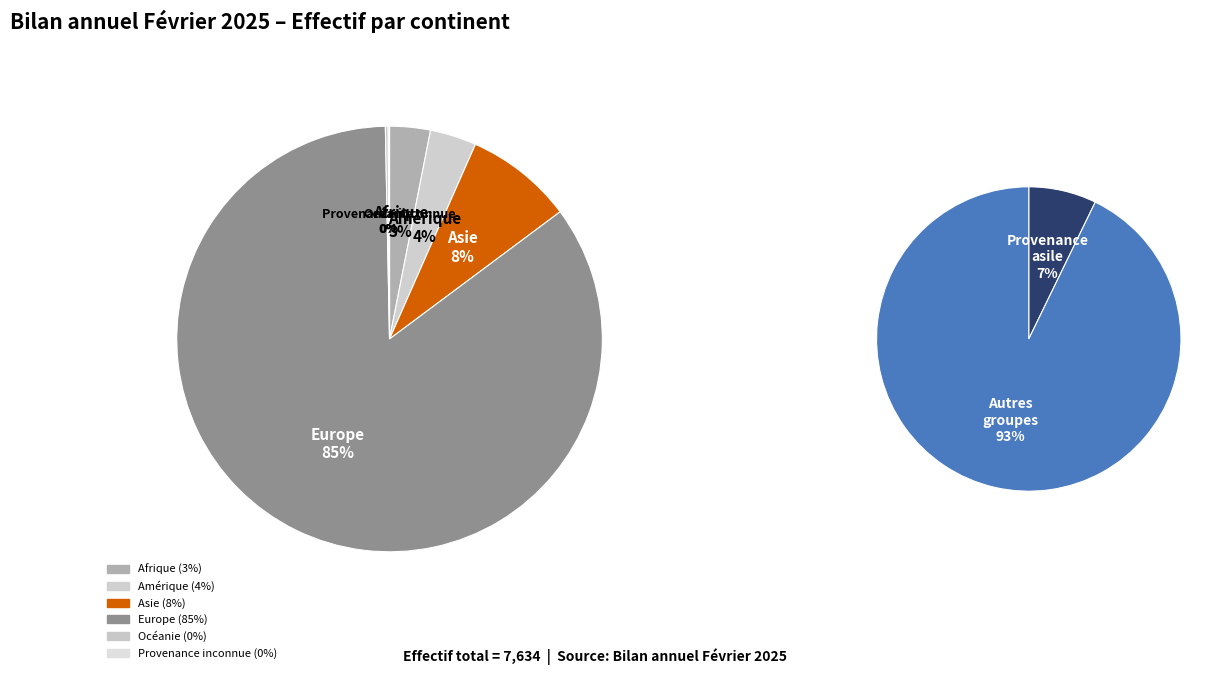

Does any single category account for the majority?

Yes